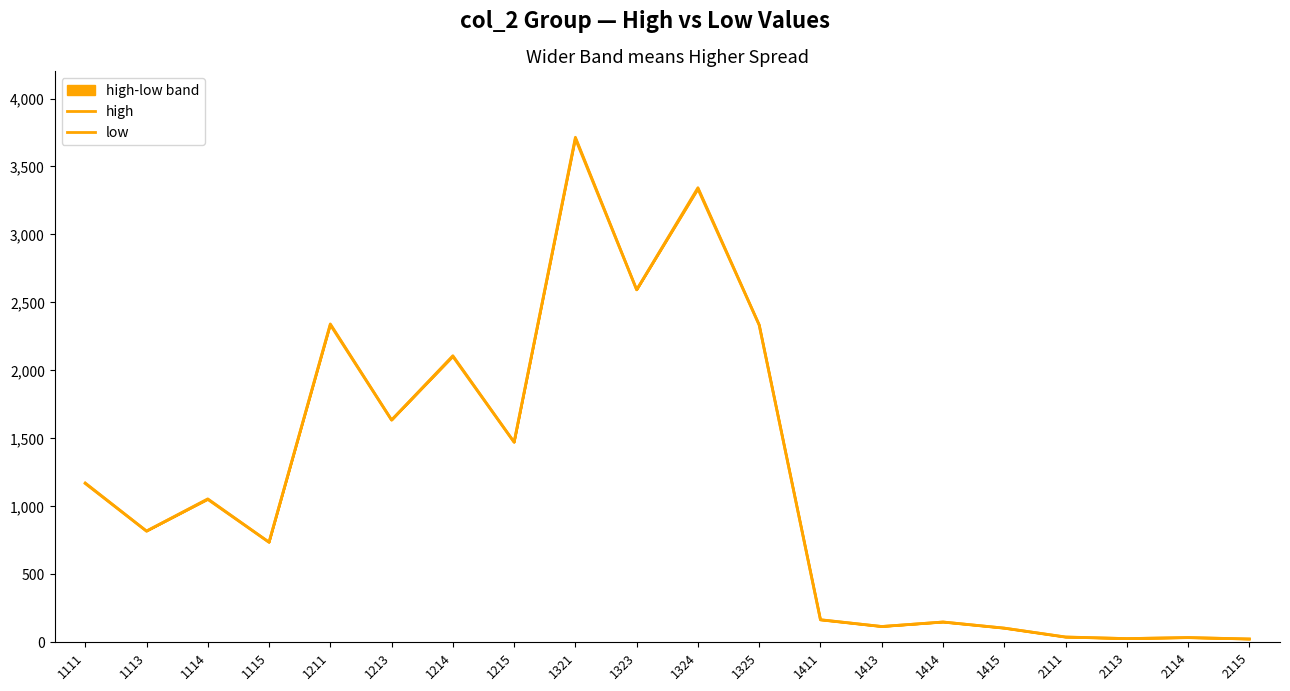

Which has a higher value, 1413 or 2114?

1413